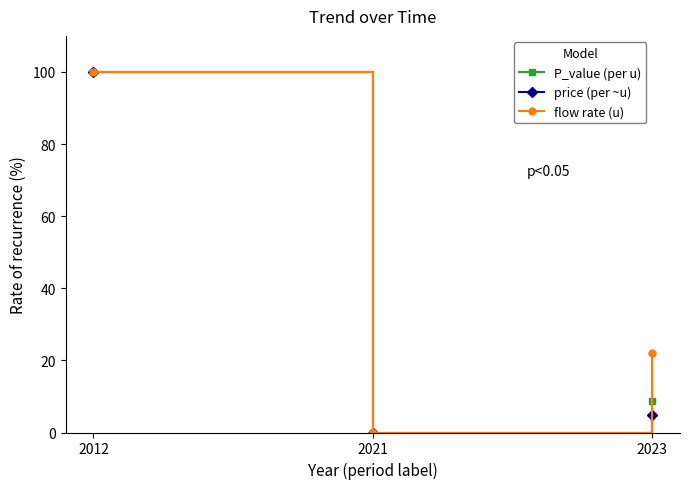

At which label does flow rate (u) first exceed 22?

2012